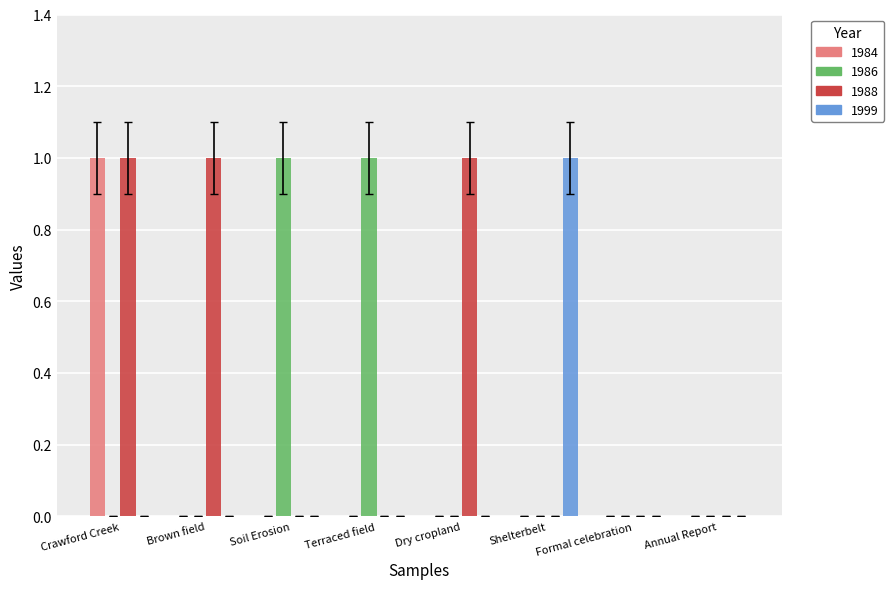

Which category has the highest value in the 1984 series?

Crawford Creek